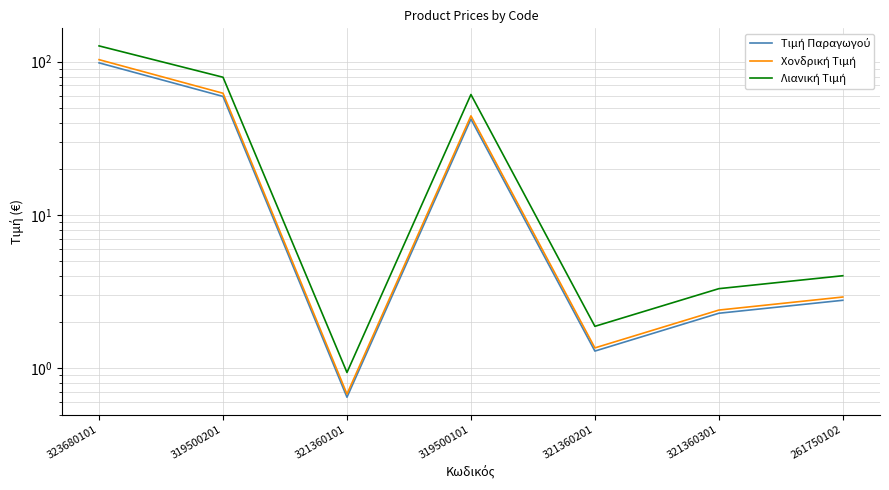

Between 321360101 and 319500201, which is larger?

319500201